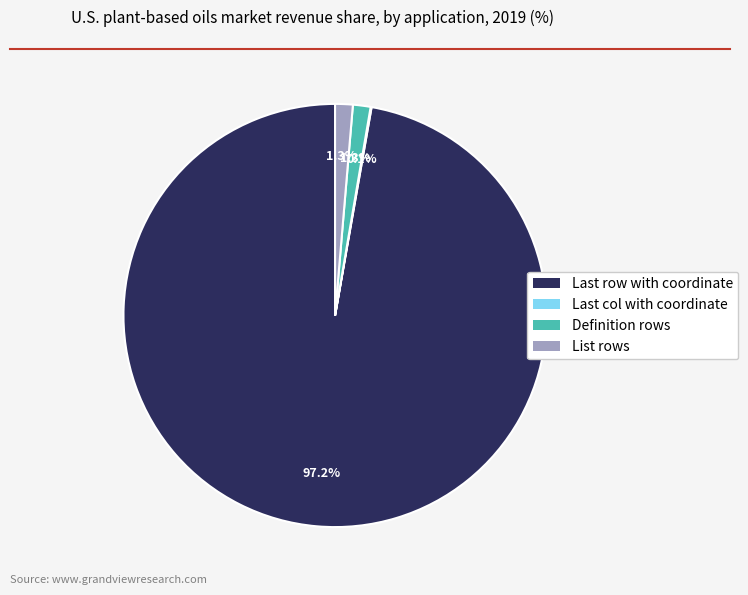

To the nearest percent, what portion does Definition rows represent?

1%